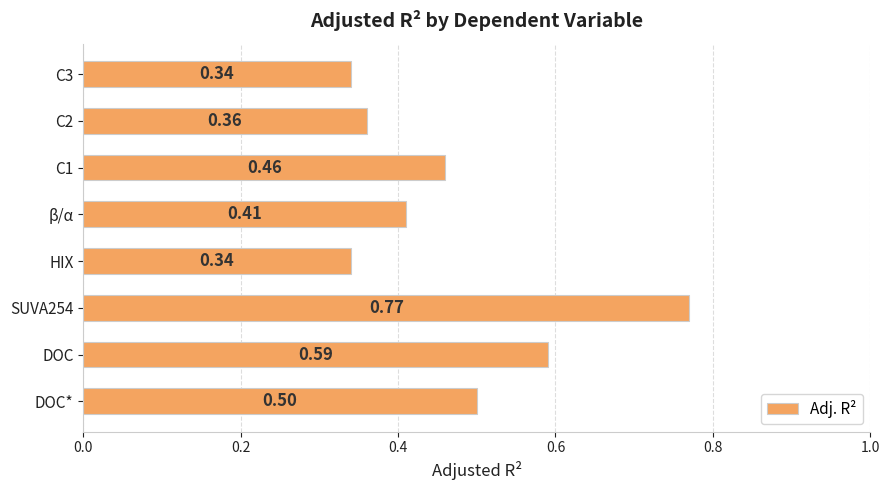

What is the sum of all values?

3.8